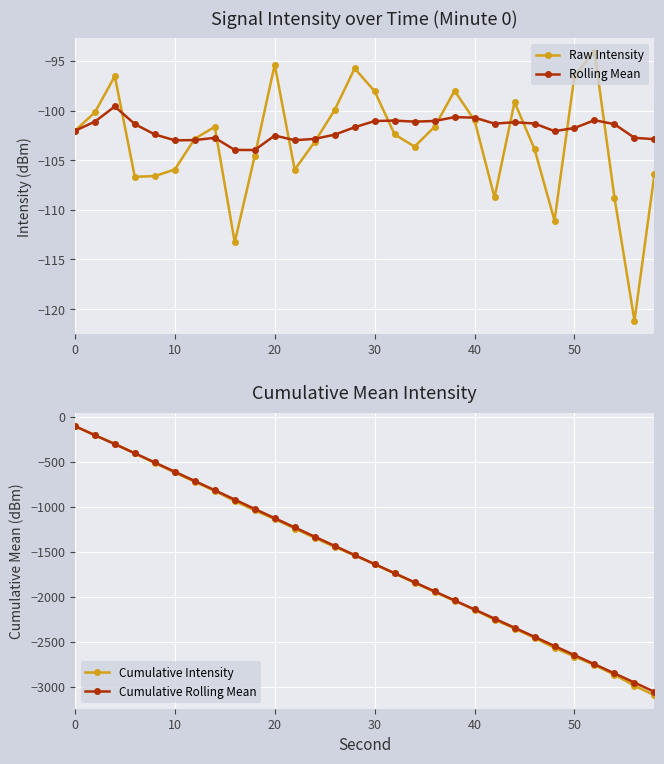

Does the chart display data point markers on the line(s)?

Yes